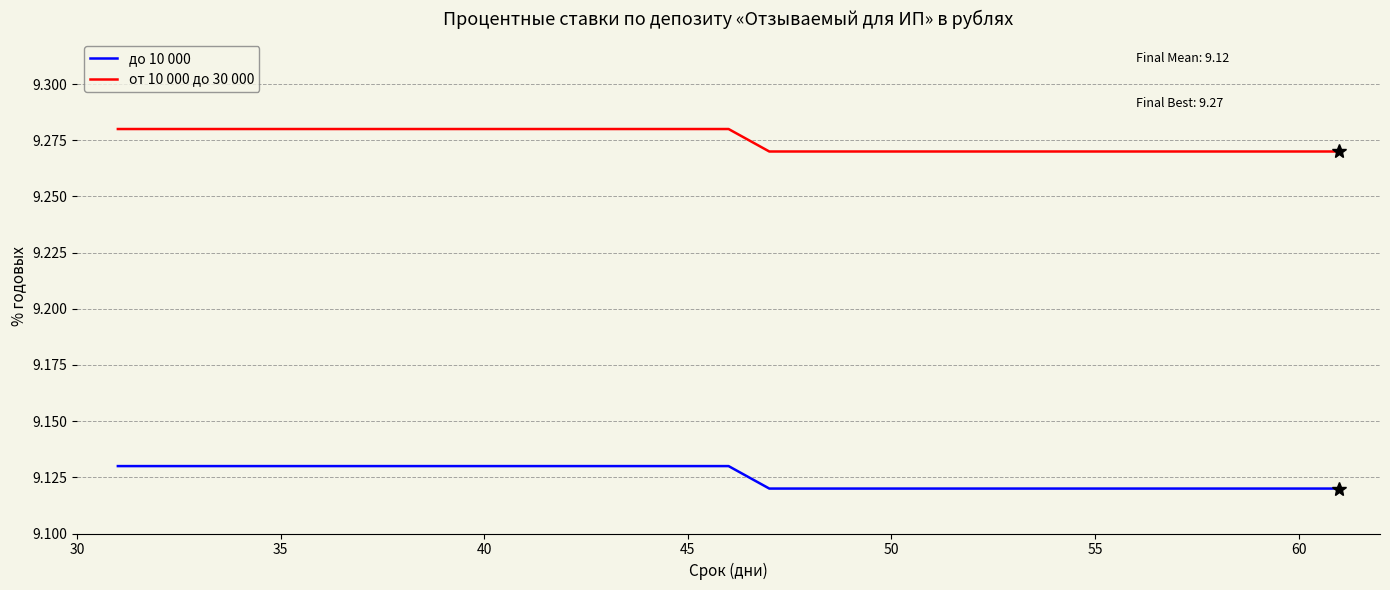

List the series in order of their peak value, highest first.

от 10 000 до 30 000, до 10 000